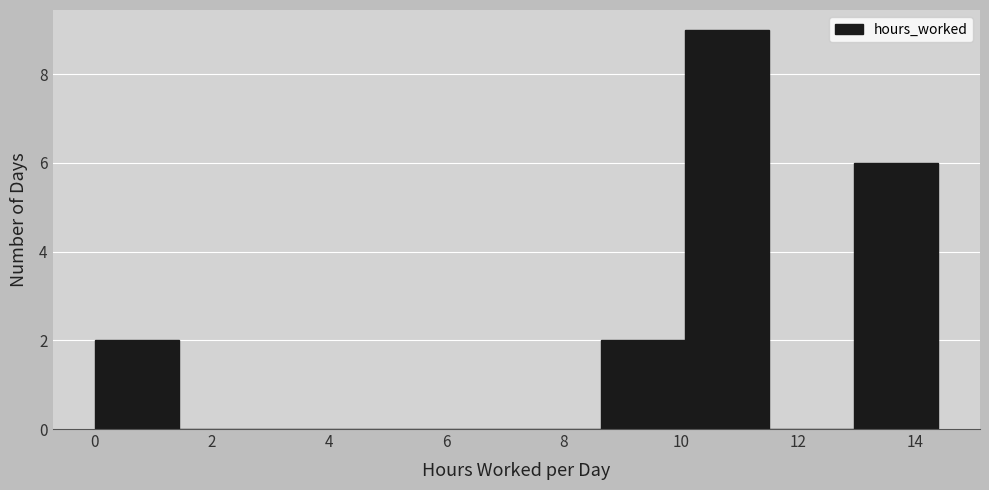

Reading left to right, list every bar in this chart as the range it spans on the x-axis followed by its height. Neither the bar edges nor the heights are printed on the chart, so give them approximately, as read against the axes.

0.0 to 1.4: 2
1.4 to 2.8: 0
2.8 to 4.4: 0
4.4 to 5.8: 0
5.8 to 7.2: 0
7.2 to 8.6: 0
8.6 to 10.0: 2
10.0 to 11.6: 9
11.6 to 13.0: 0
13.0 to 14.4: 6